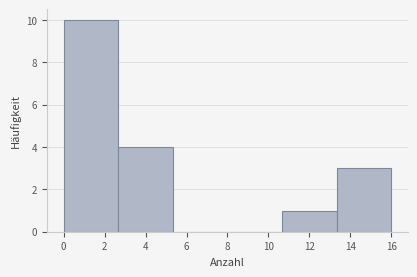

Reading left to right, transcribe this chart: for each bar, give the range it covers on the x-axis and its height. Neither the bar edges nor the heights are printed on the chart, so give them approximately, as read against the axes.

0.0 to 2.6: 10
2.6 to 5.4: 4
5.4 to 8.0: 0
8.0 to 10.6: 0
10.6 to 13.4: 1
13.4 to 16.0: 3